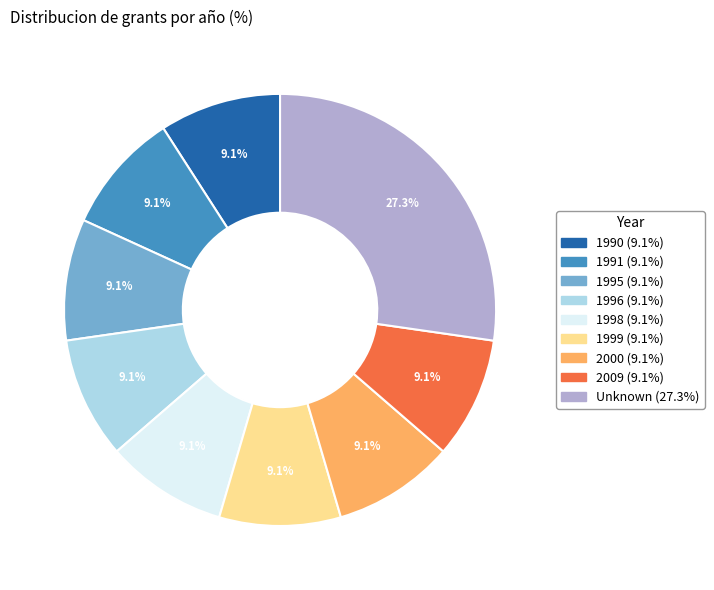

True or false: 1990 accounts for 22% of the total.

False